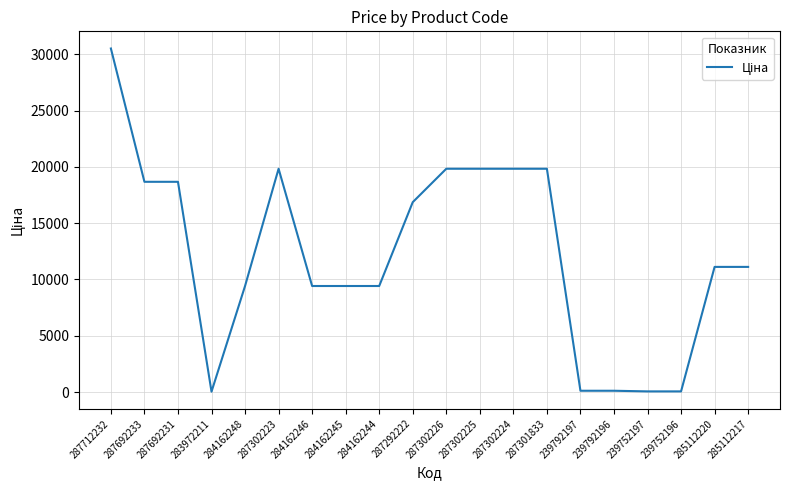

Which has a higher value, 285112220 or 287692233?

287692233